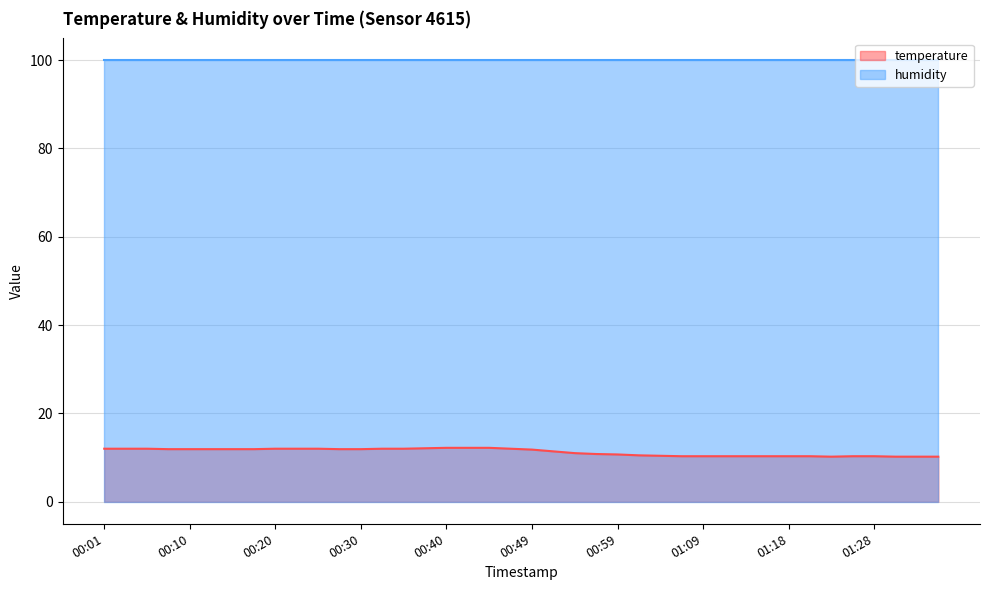

What is the label of the 6th point from the right?

01:23